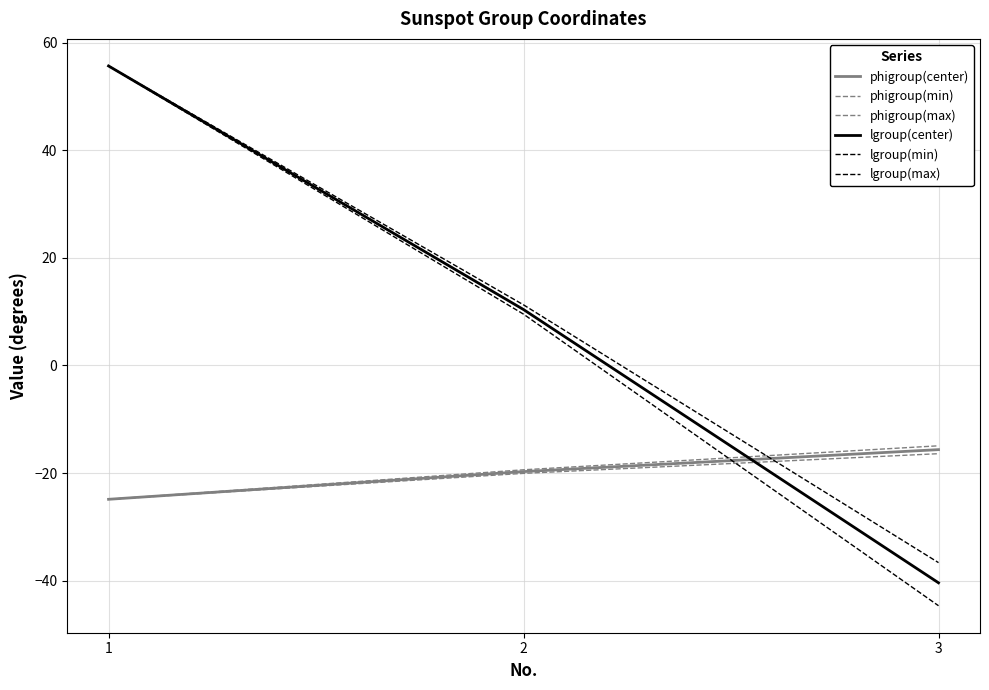

Does the chart have visible grid lines?

Yes